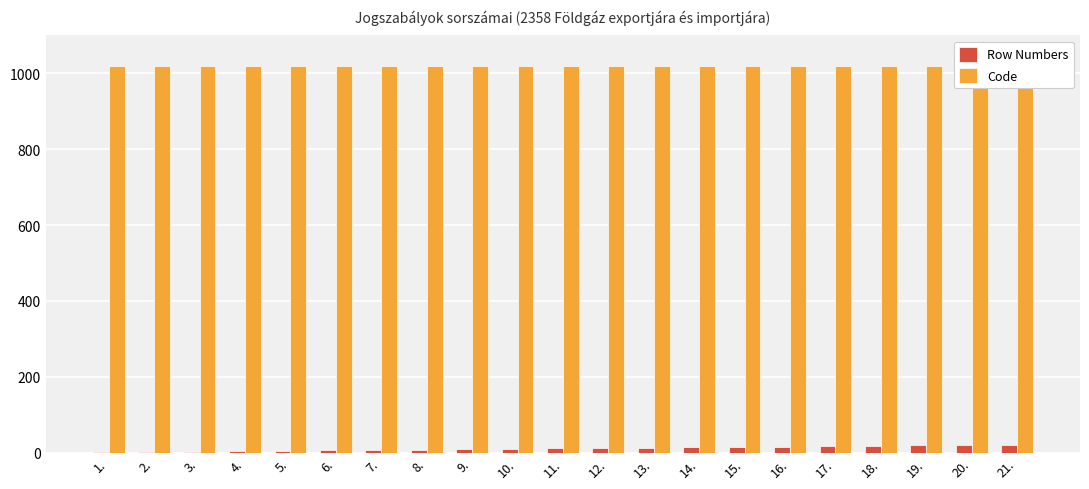

At which label does Code reach its minimum?

1.